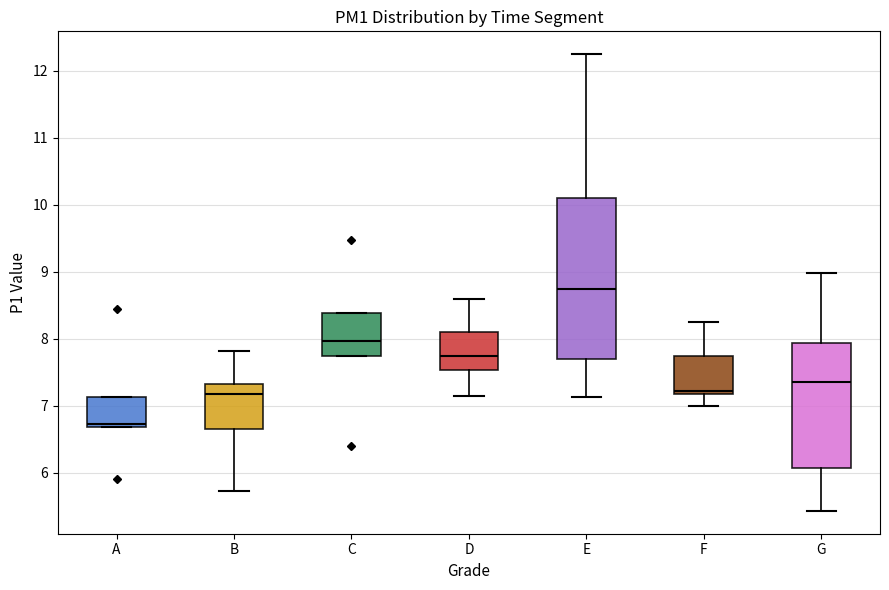

Reading left to right, read every box against the y-axis: the position of its median line, the range the box covers, and the ends of its whiskers. The values are not printed on the chart, so give them approximately, as read against the axis.

A: median 6.7 (just above the box's lower edge), box 6.7 to 7.1, whiskers 6.7 to 7.1
B: median 7.2, box 6.7 to 7.3, whiskers 5.7 to 7.8
C: median 8.0, box 7.8 to 8.4, whiskers 7.8 to 8.4
D: median 7.8, box 7.5 to 8.1, whiskers 7.2 to 8.6
E: median 8.8, box 7.7 to 10.1, whiskers 7.1 to 12.3
F: median 7.2 (just above the box's lower edge), box 7.2 to 7.8, whiskers 7.0 to 8.3
G: median 7.4, box 6.1 to 7.9, whiskers 5.4 to 9.0